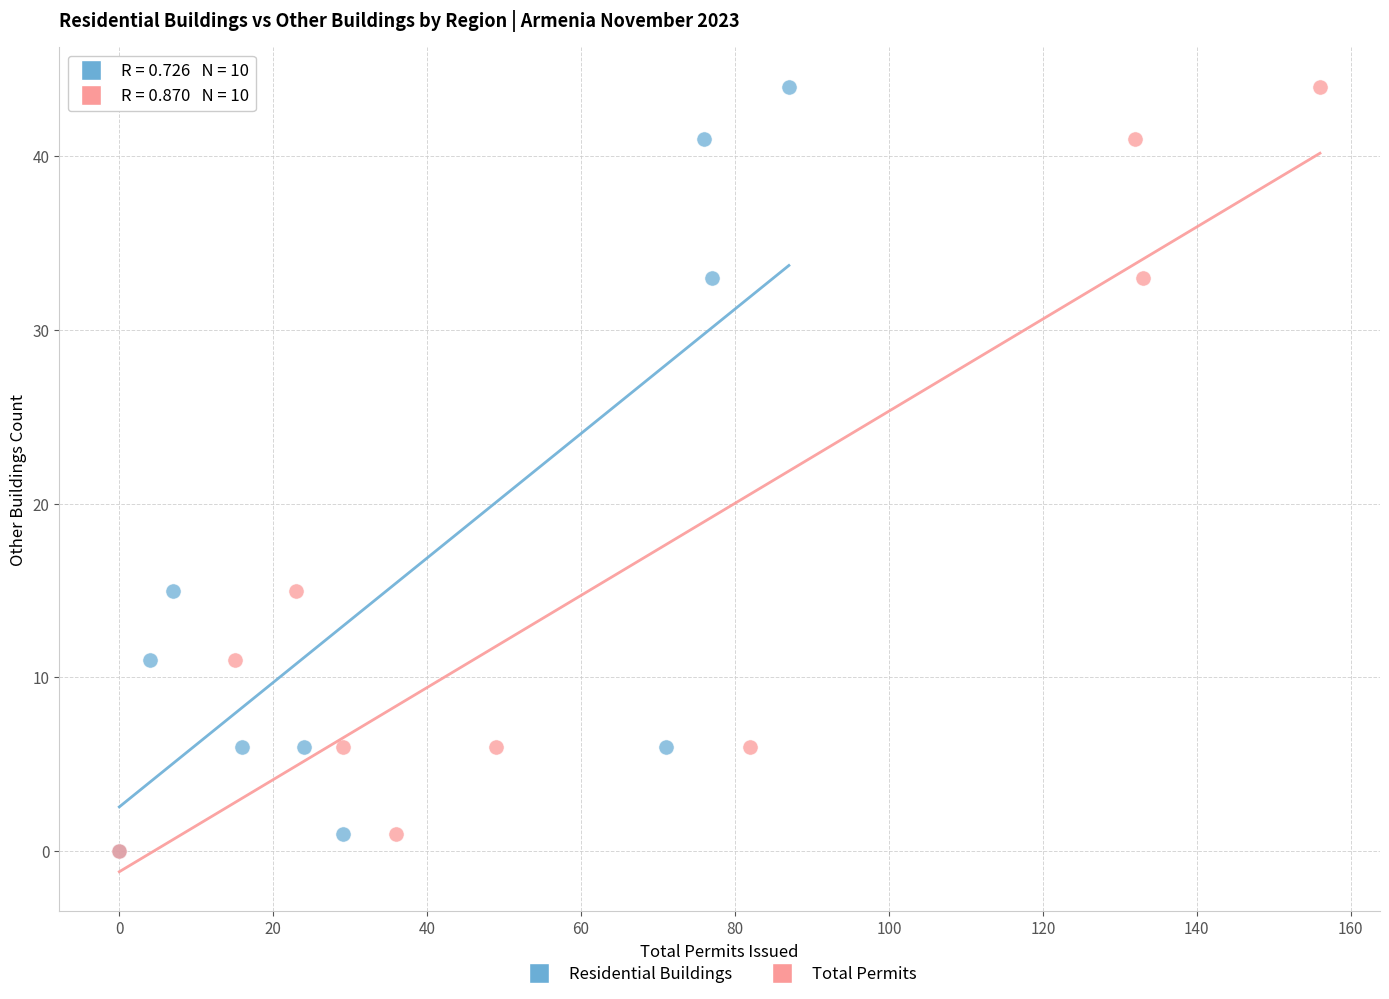

What are all the series names shown in the legend?

Residential Buildings, Total Permits